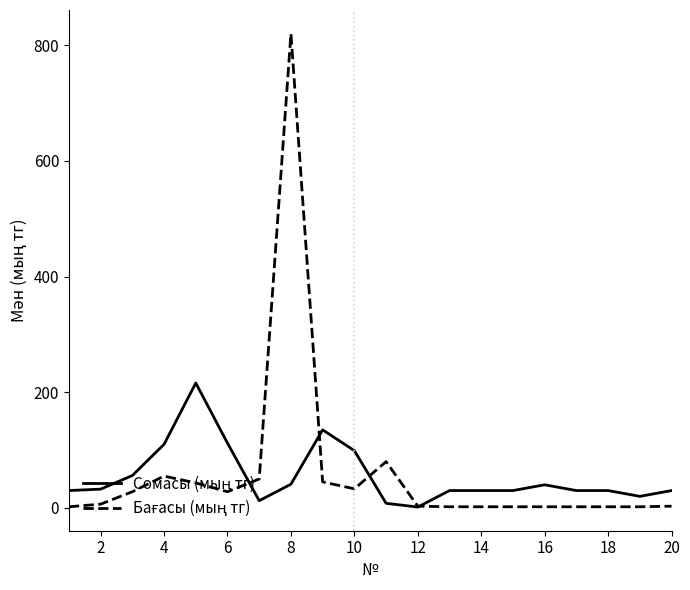

How many lines are shown in the chart?

2